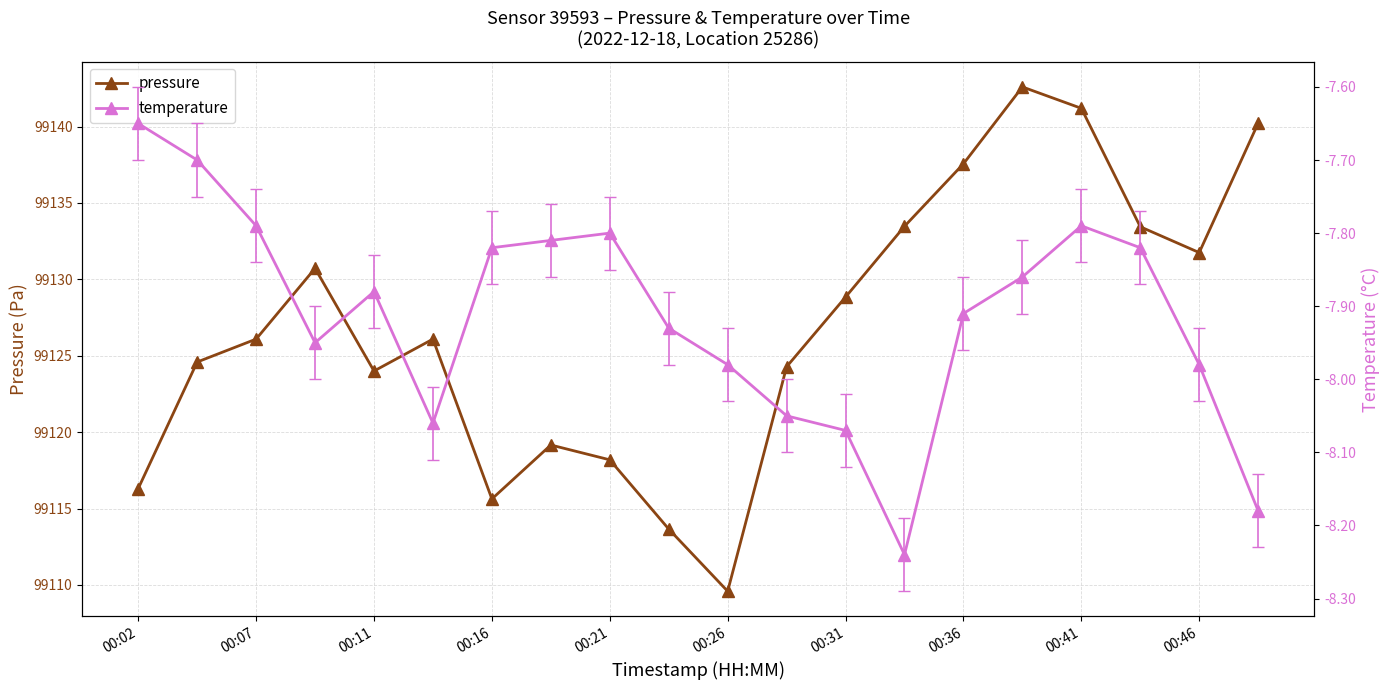

What are all the series names shown in the legend?

pressure, temperature